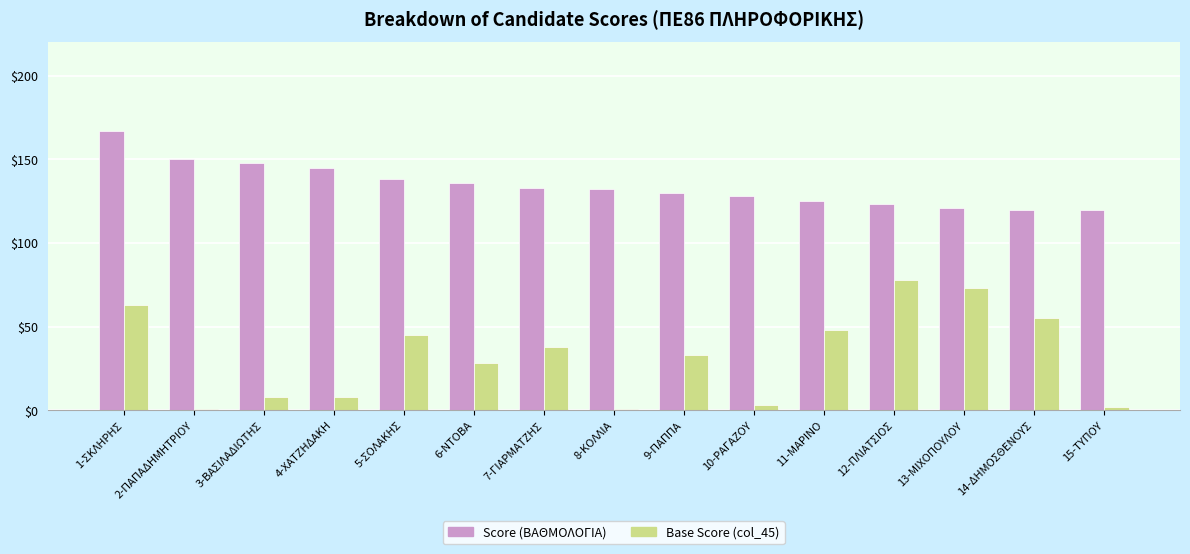

How many data points does each series have?

15